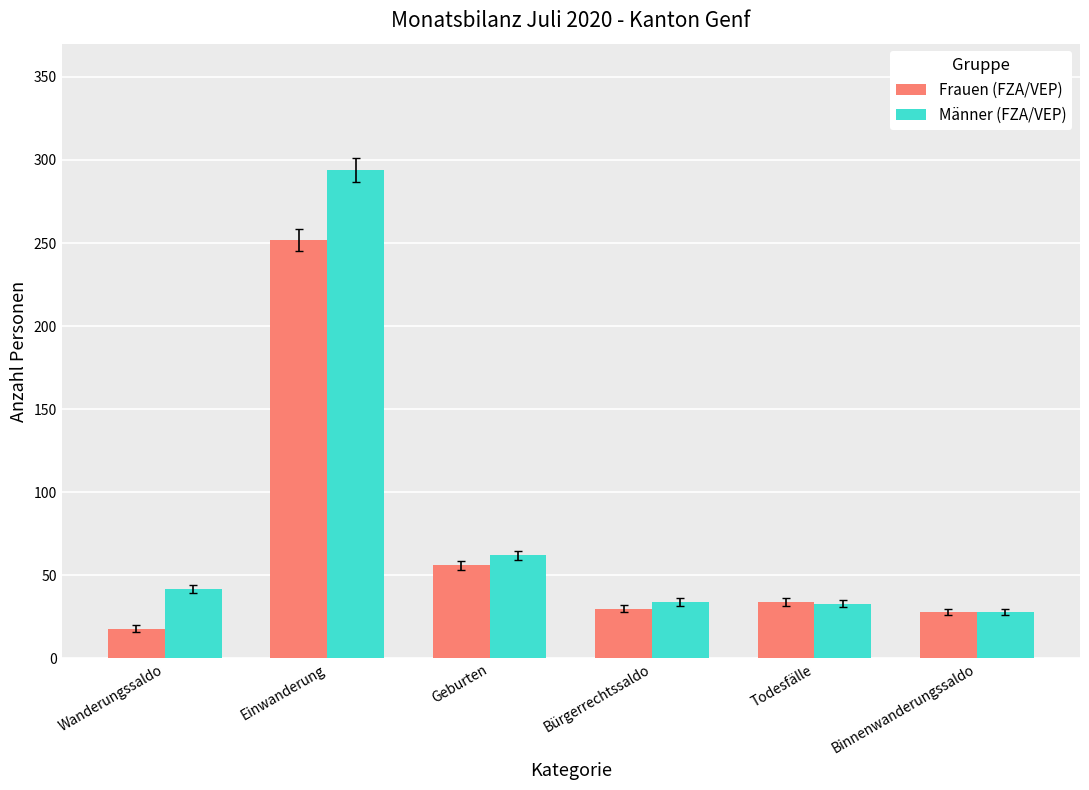

Between Wanderungssaldo and Todesfälle, which series saw the biggest shift?

Frauen (FZA/VEP)